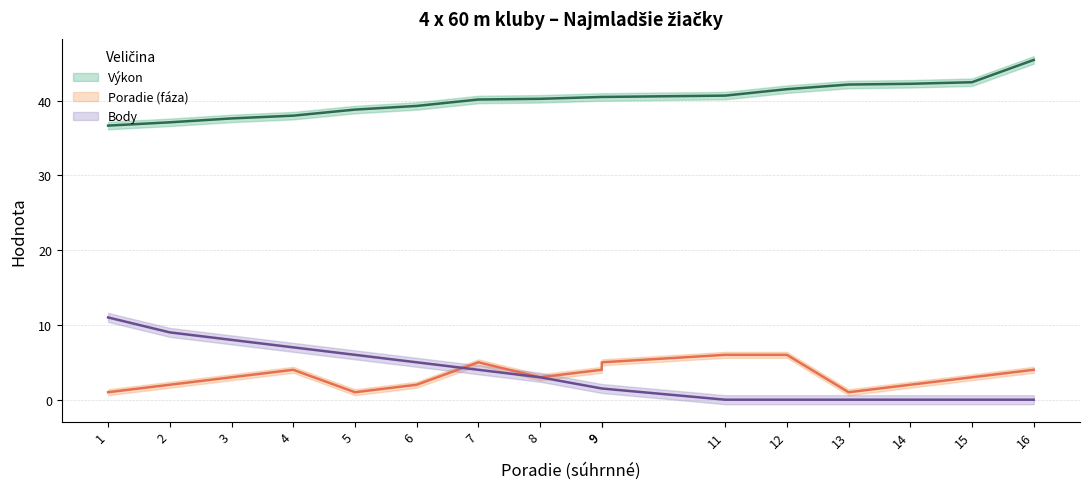

Where is Poradie (fáza) nearest to the value 3?

3